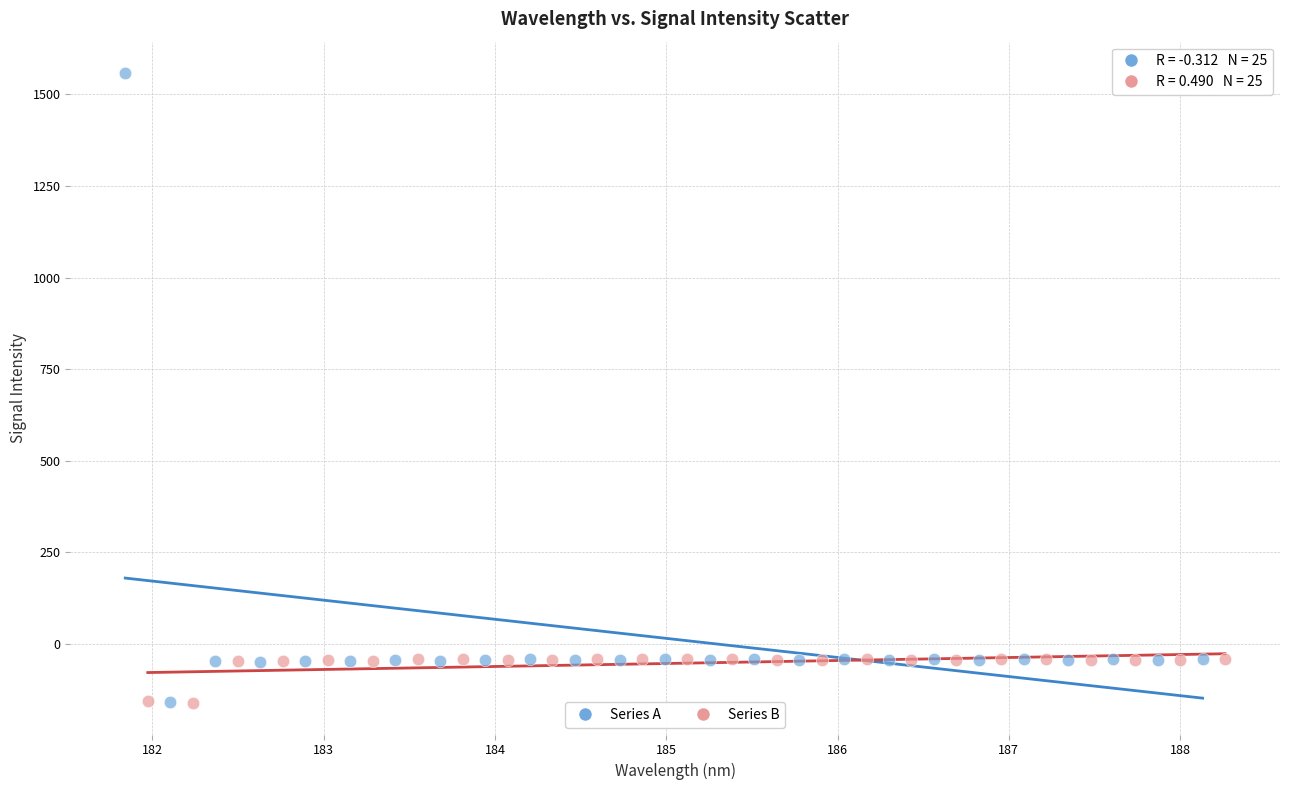

Which series has the largest Y range (max minus min)?

Series A